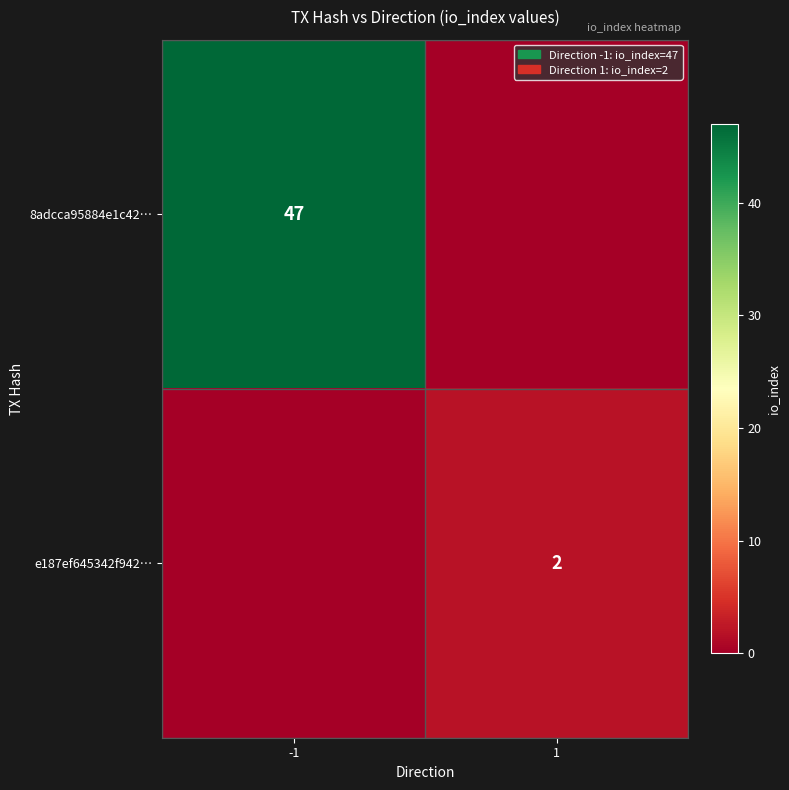

The 8adcca95884e1c42… series shows 47 at -1. True or false?

True